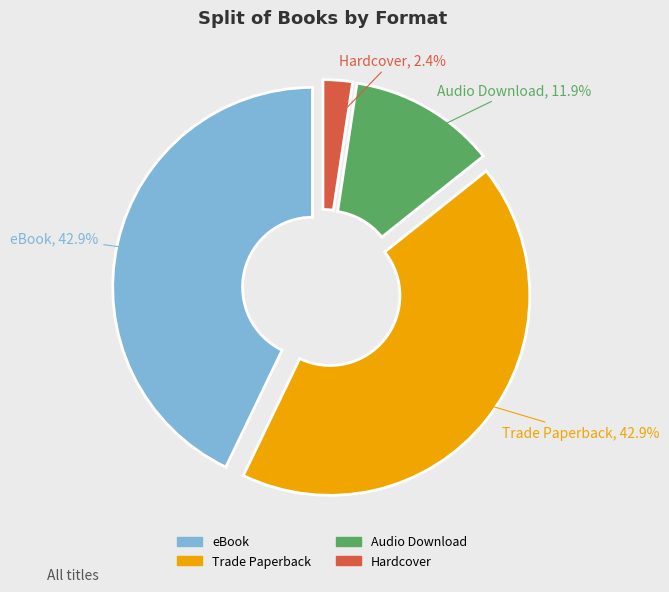

What is the smallest slice in the pie chart?

Hardcover